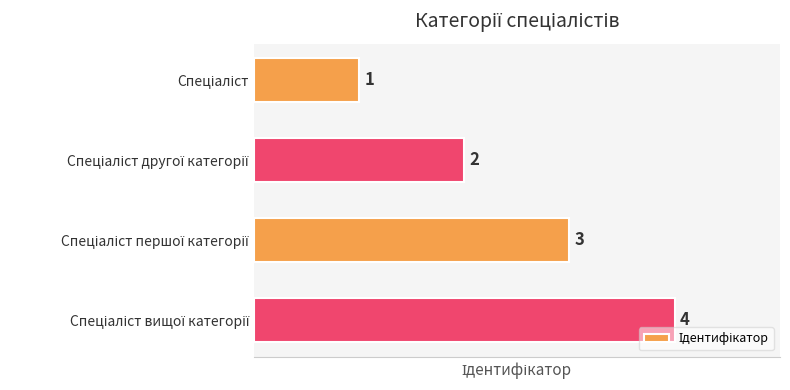

What is the sum of all values?

10